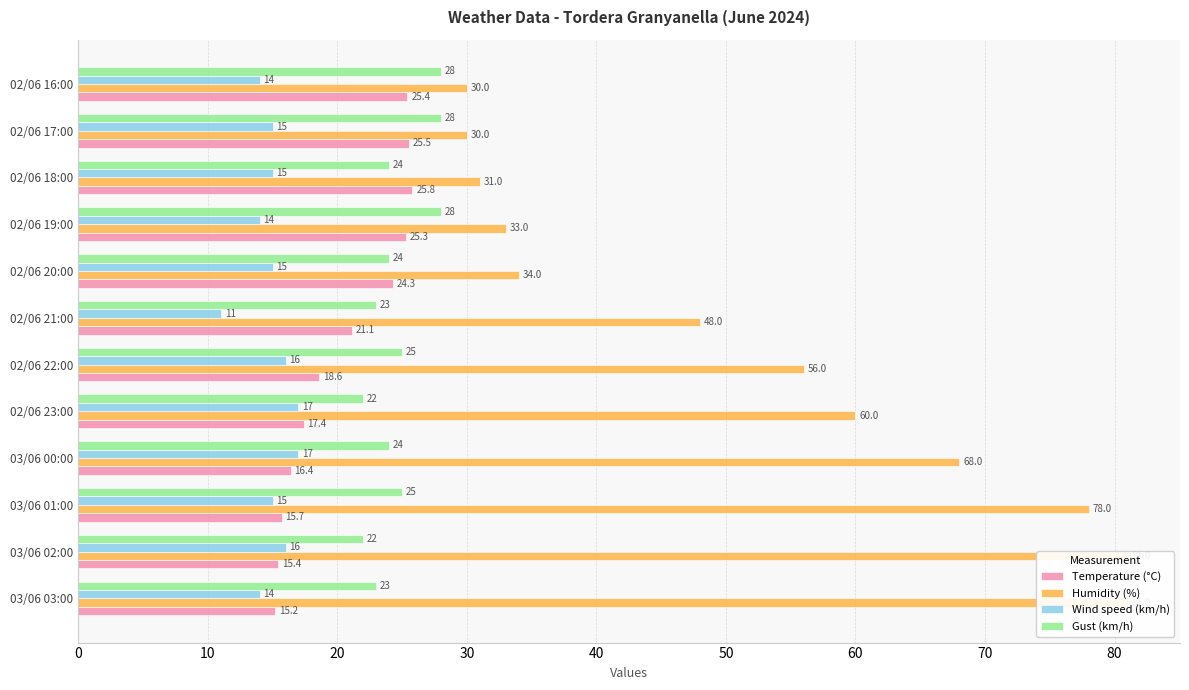

What is the label of the 2nd bar from the right?

10